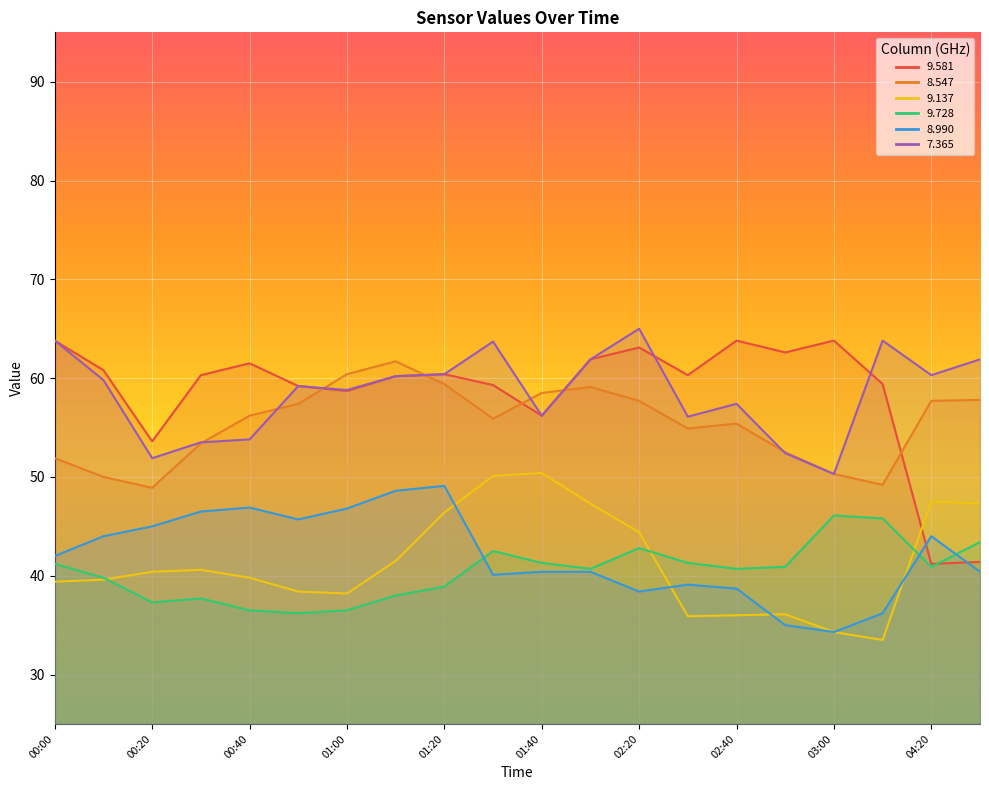

At which category is the sum across all series the highest?

01:20